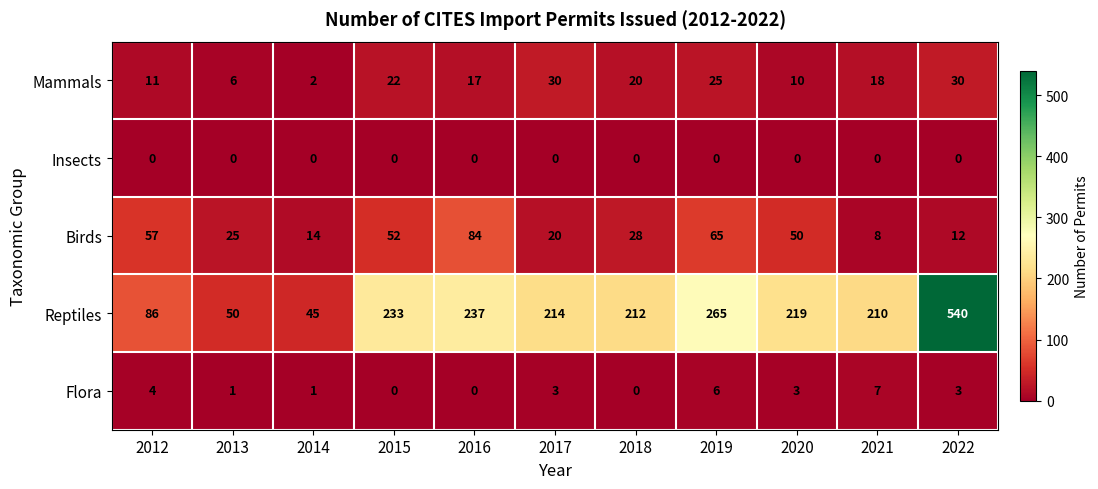

What is the average value of the Flora series?

3